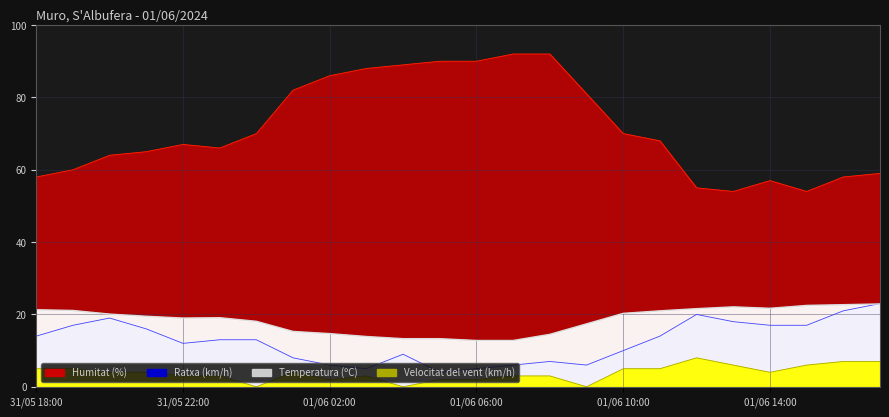

The value of Humitat (%) at 31/05 18:00 is 58.0. True or false?

True